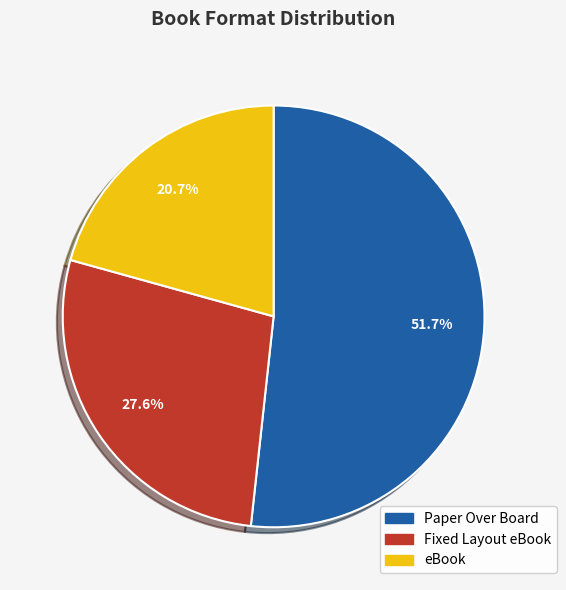

To the nearest percent, what is the difference between the Paper Over Board and Fixed Layout eBook slice percentages?

24%